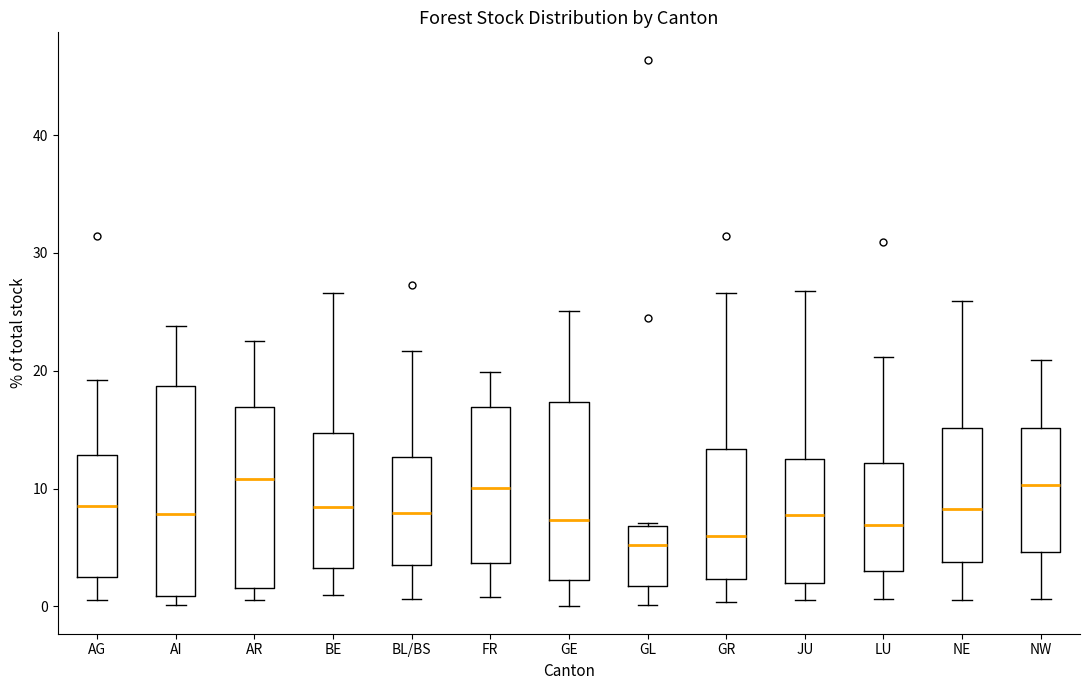

Comparing the boxes themselves (not the whiskers), which one is the tallest?

AI